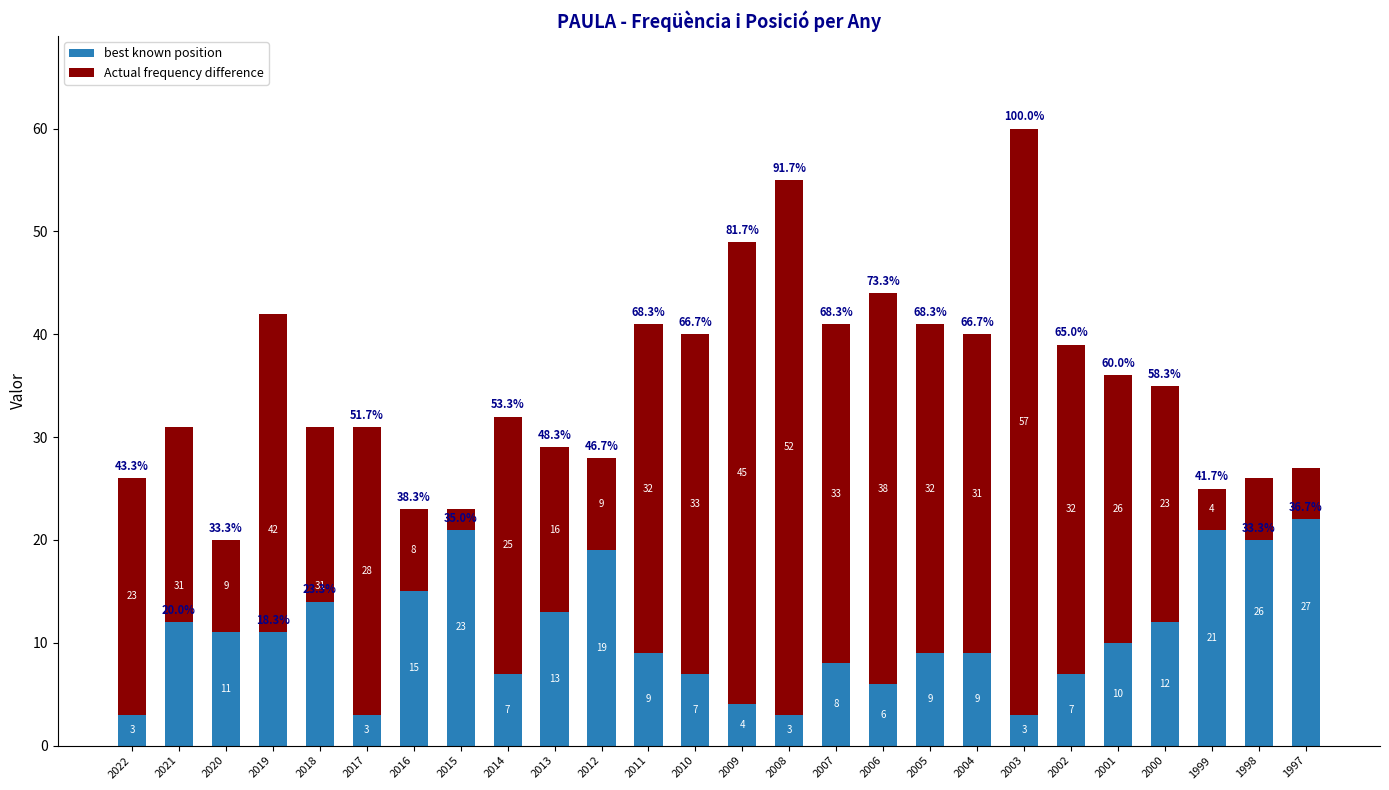

What is the value of the Actual frequency difference bar at the 7th from the left?

8